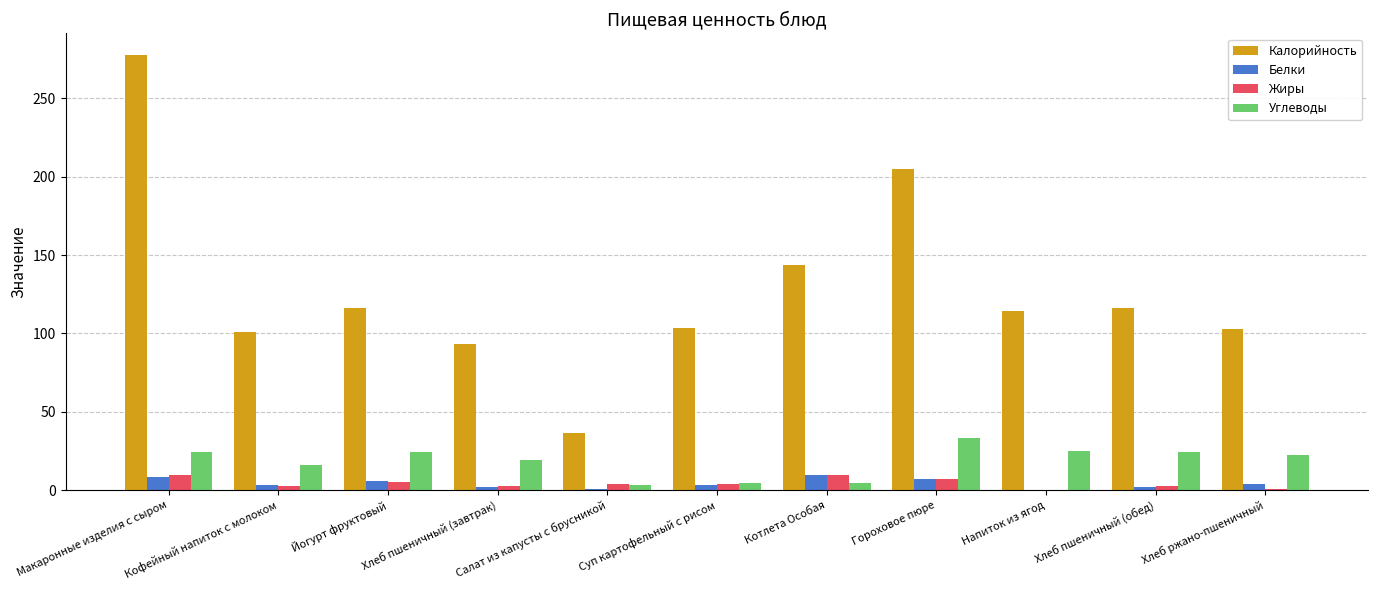

Which series has the largest total across all categories?

Калорийность